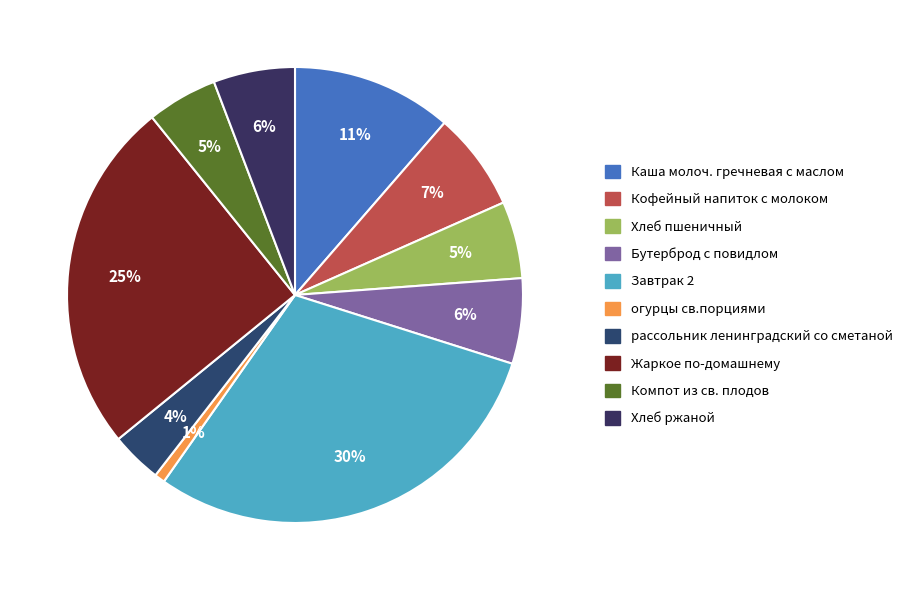

Which slice is the largest?

Завтрак 2